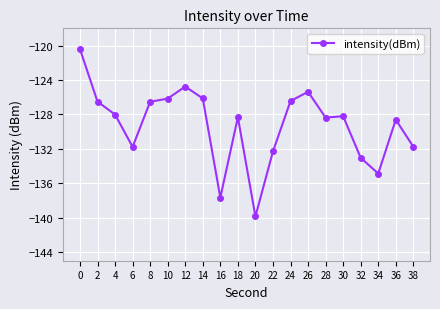

What is the difference between the second highest and minimum values?

15.1